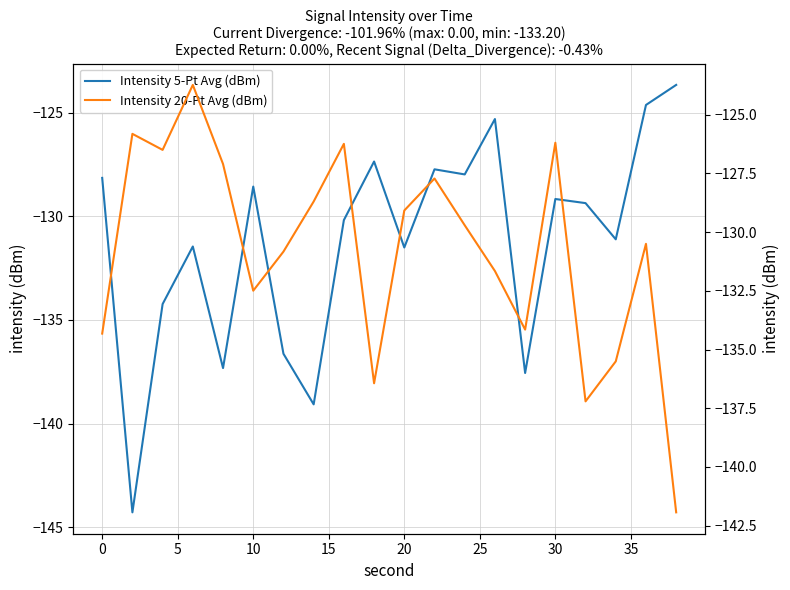

How many categories are shown in the chart?

20